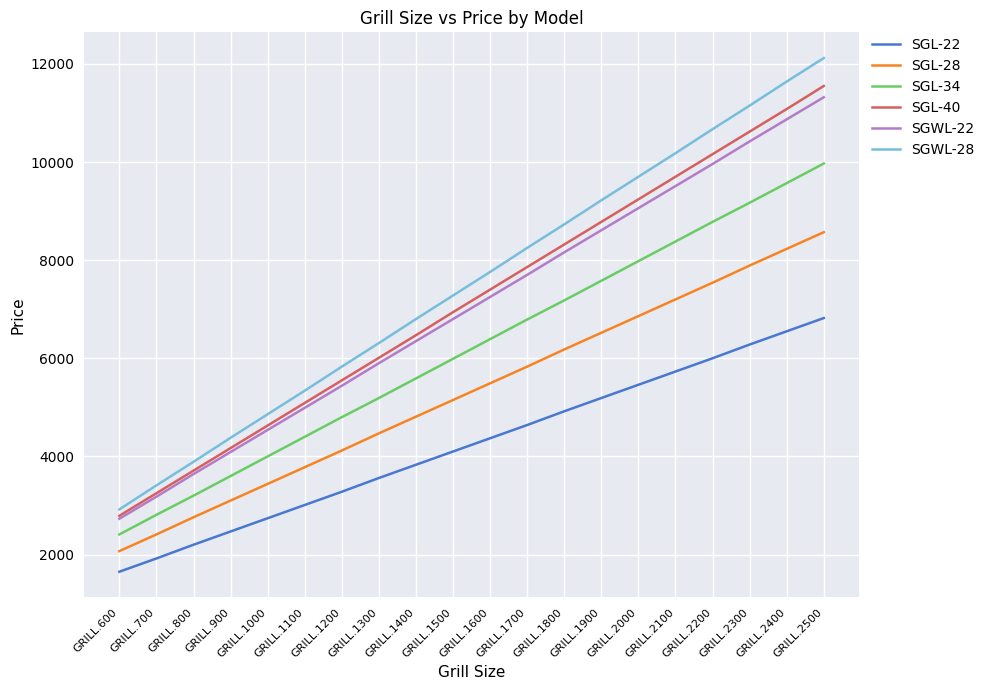

What is the difference between the highest and lowest values at GRILL.1400?

2970